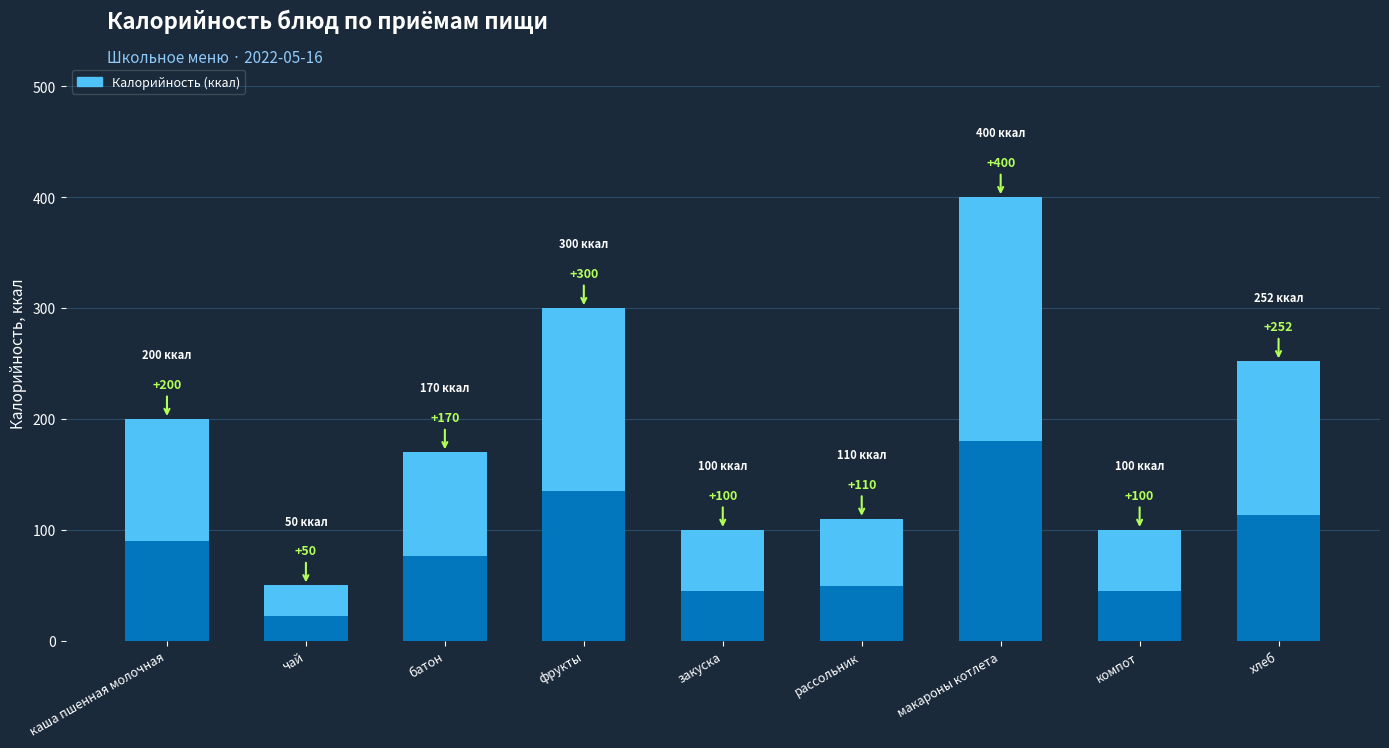

Which category has the lowest value across all series?

чай